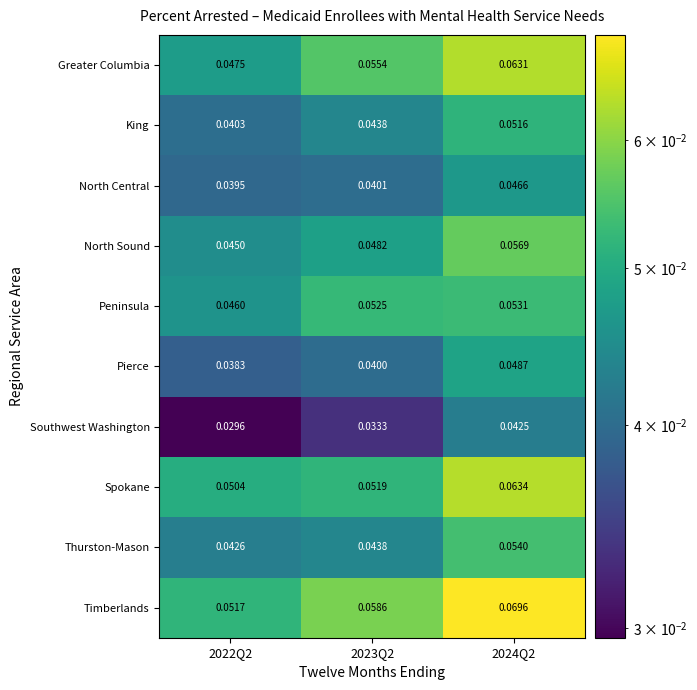

Which series has the largest range (max minus min)?

Timberlands